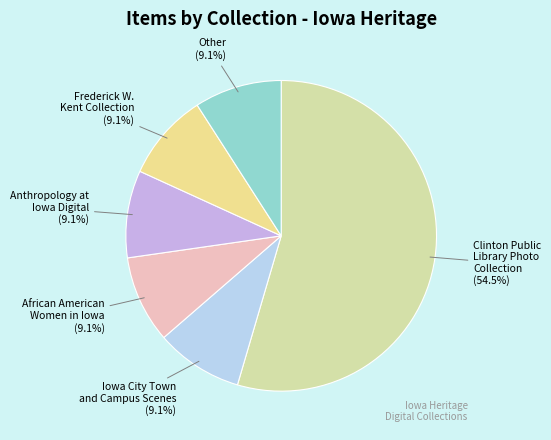

To the nearest percent, what is the average slice percentage?

17%